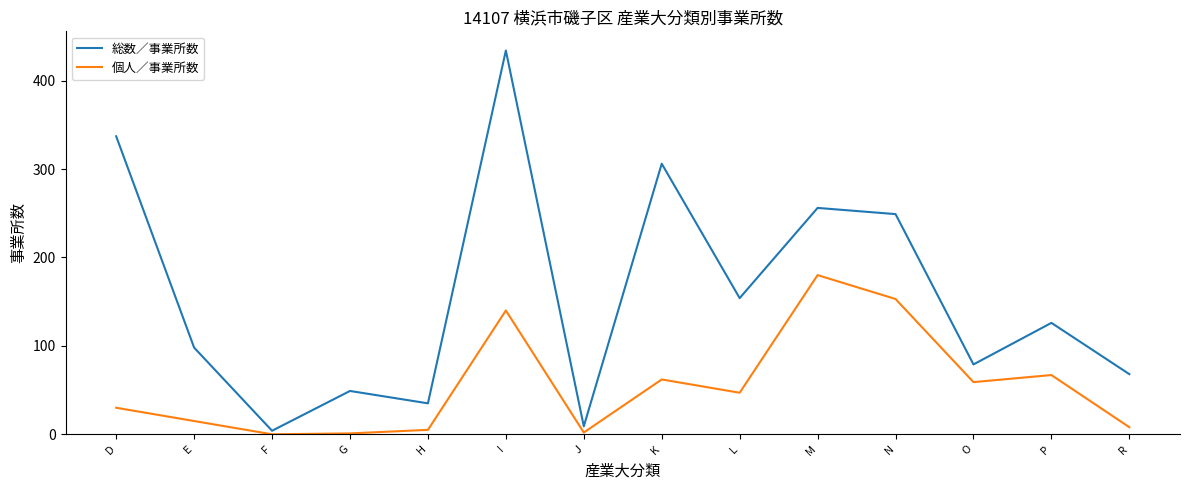

In 個人／事業所数, how many points are higher than both neighbors (excluding endpoints)?

4